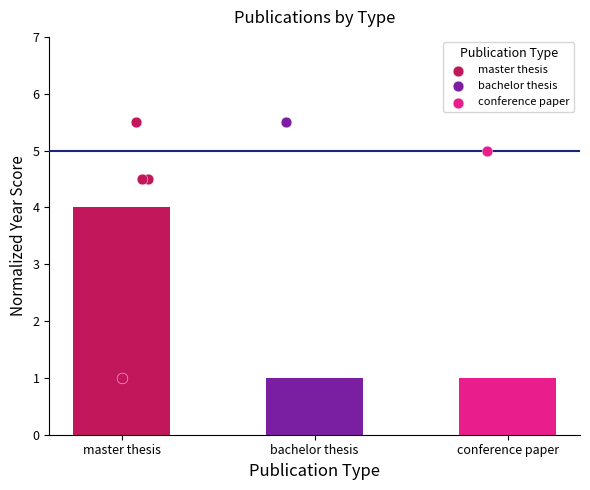

What is the ratio of the value at conference paper to the value at bachelor thesis?

1.0